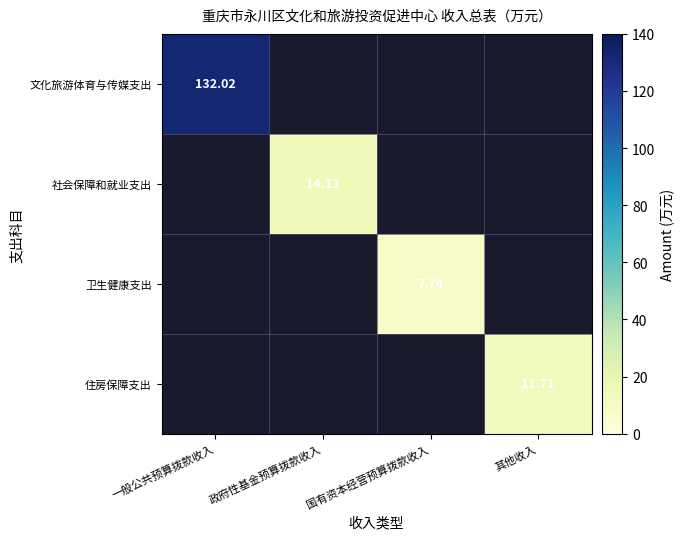

What is the highest value of the 卫生健康支出 series?

7.7